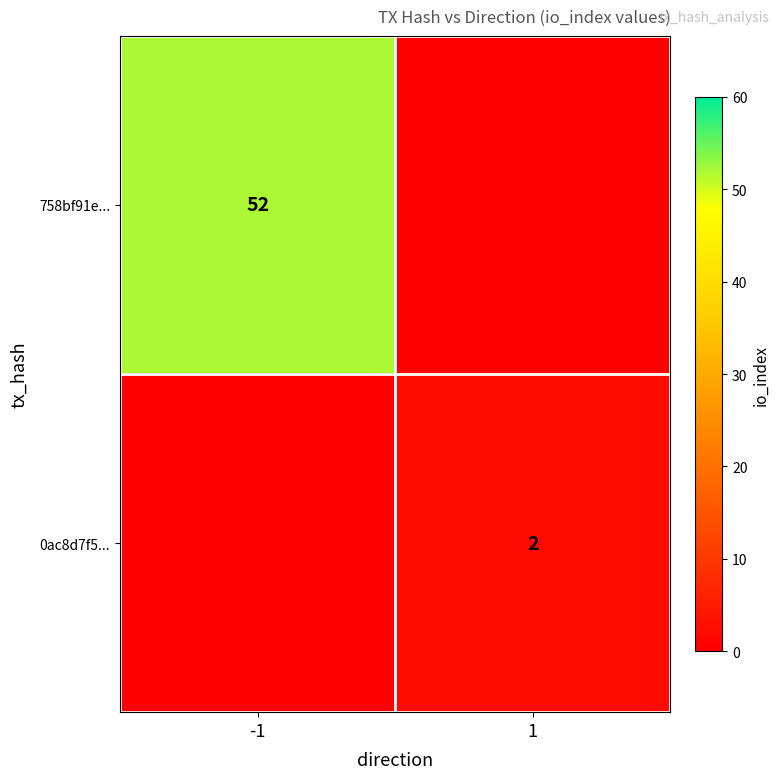

At how many categories does at least one series exceed 40?

1